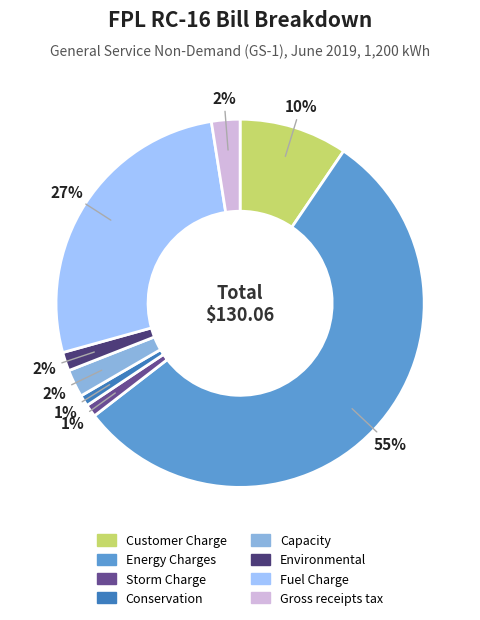

How many slices are in this pie chart?

8